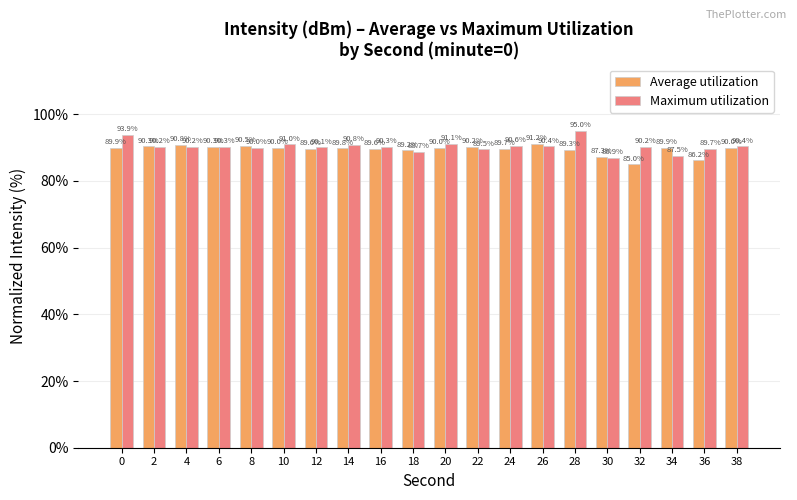

At which category is the sum across all series the highest?

28